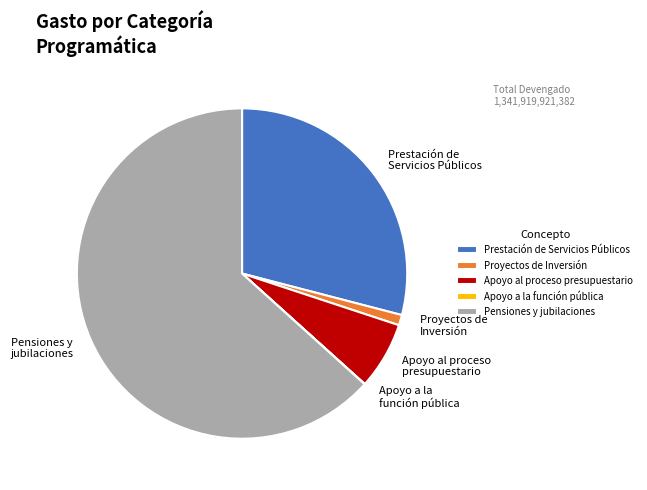

Which slice is the largest?

Pensiones y jubilaciones